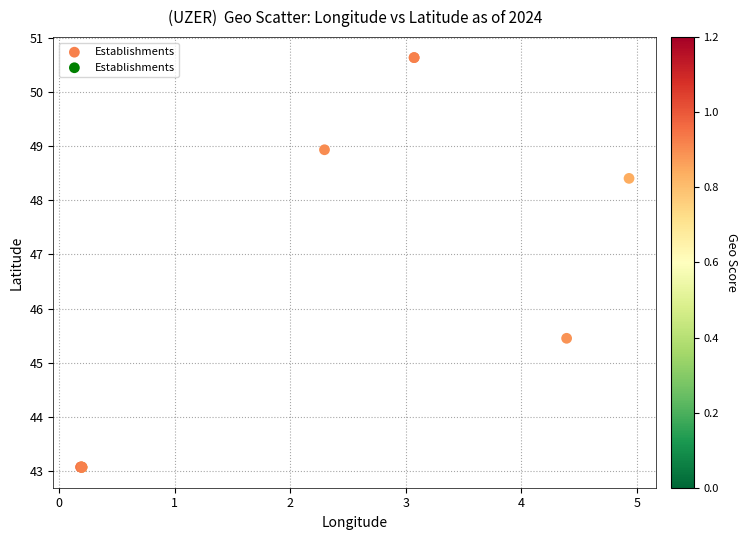

What Y value in the scatter plot is closest to 46?

45.5